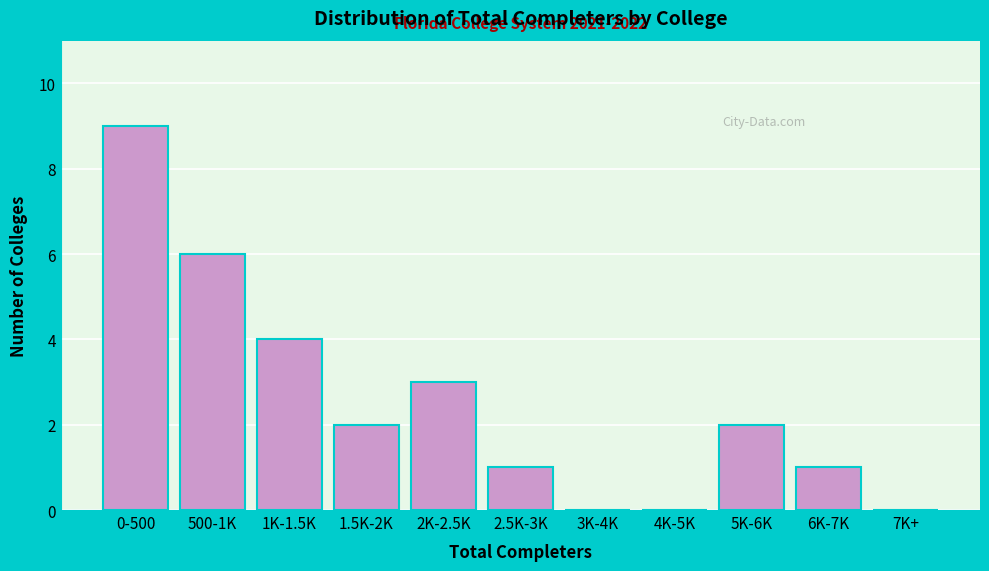

Reading right to left, list all the values displayed in this chart.

7K+=0	6K-7K=1	5K-6K=2	4K-5K=0	3K-4K=0	2.5K-3K=1	2K-2.5K=3	1.5K-2K=2	1K-1.5K=4	500-1K=6	0-500=9